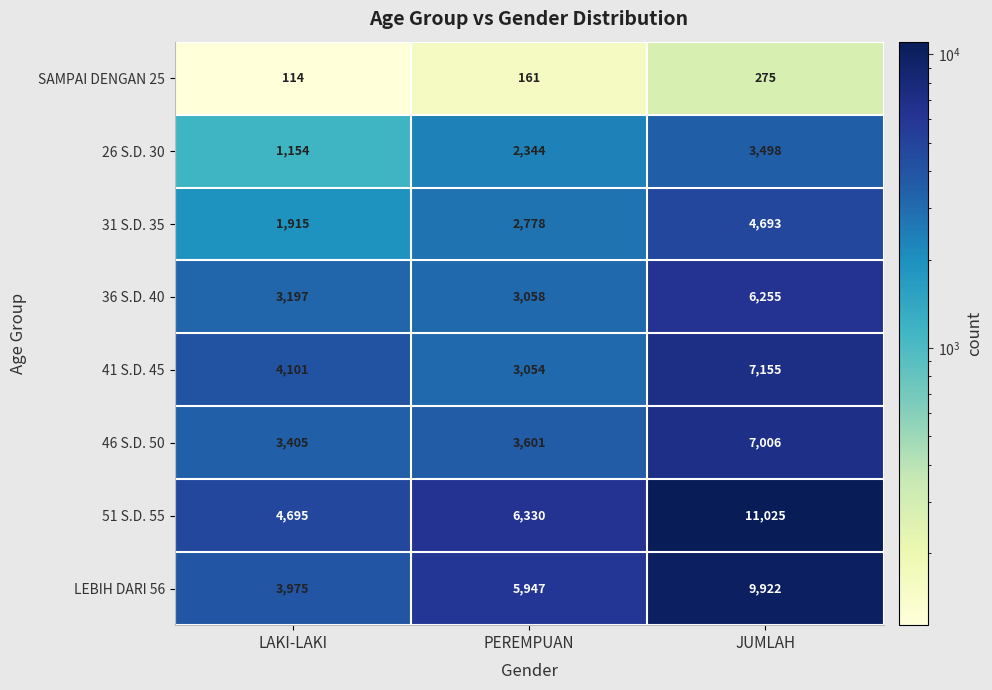

Between LAKI-LAKI and JUMLAH, which series saw the biggest shift?

51 S.D. 55